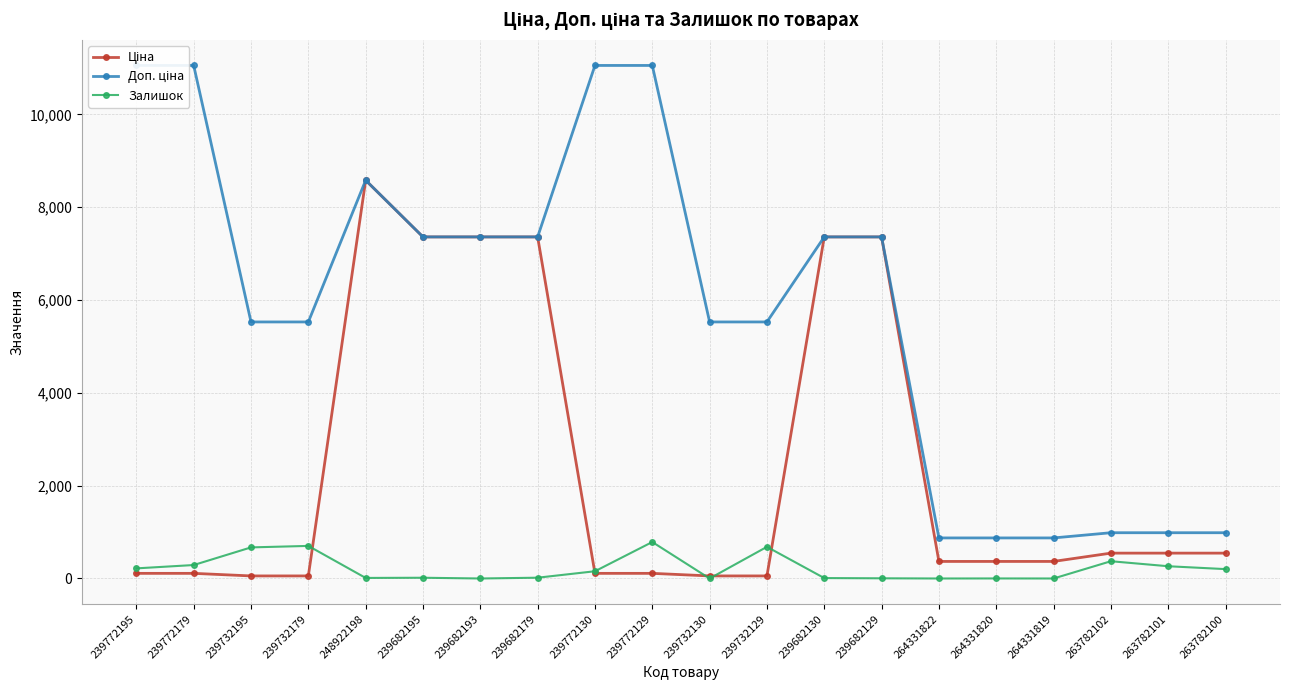

Between 239772130 and 263782100, which series saw the biggest shift?

Доп. ціна